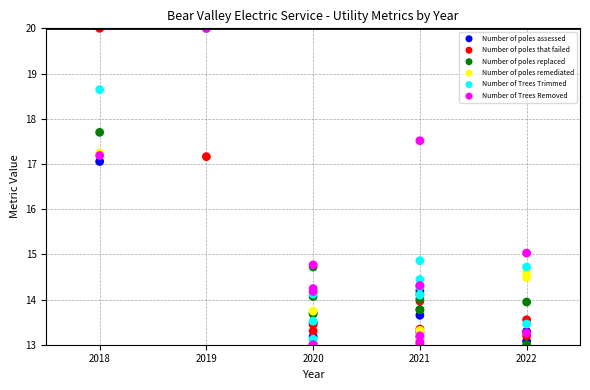

In the Number of poles assessed series, what Y value is closest to 16?

17.1